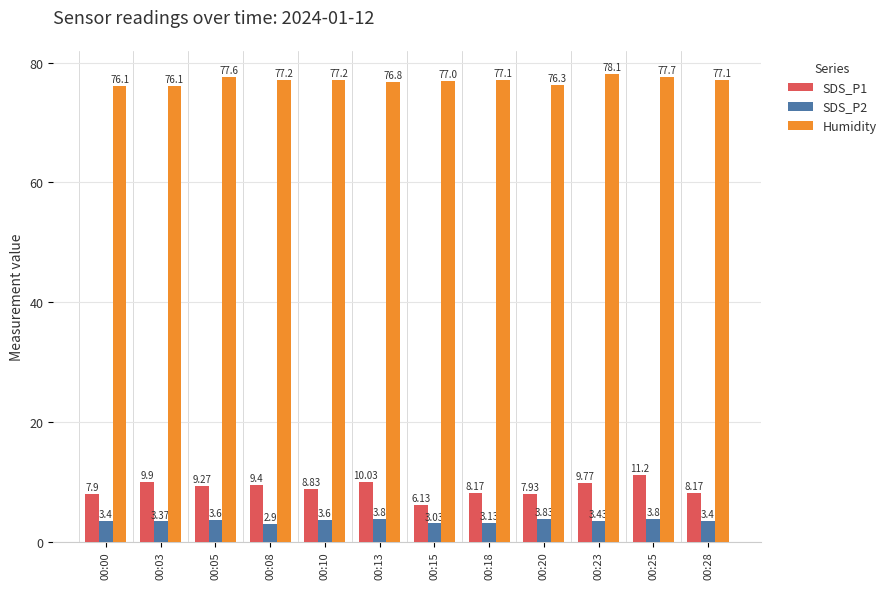

At which category is the sum across all series the highest?

00:25